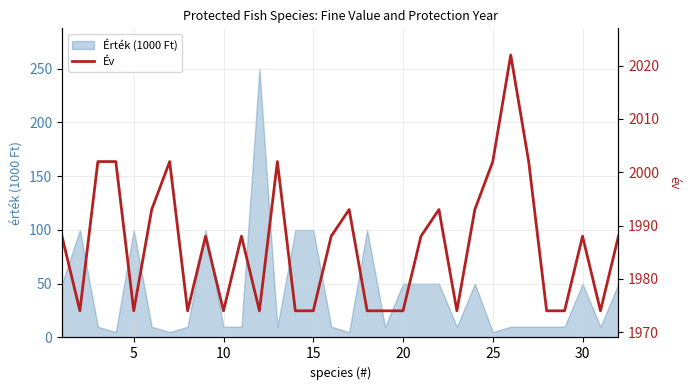

Reading right to left, list all the values displayed in this chart.

1988	1974	1988	1974	1974	2002	2022	2002	1993	1974	1993	1988	1974	1974	1974	1993	1988	1974	1974	2002	1974	1988	1974	1988	1974	2002	1993	1974	2002	2002	1974	1988